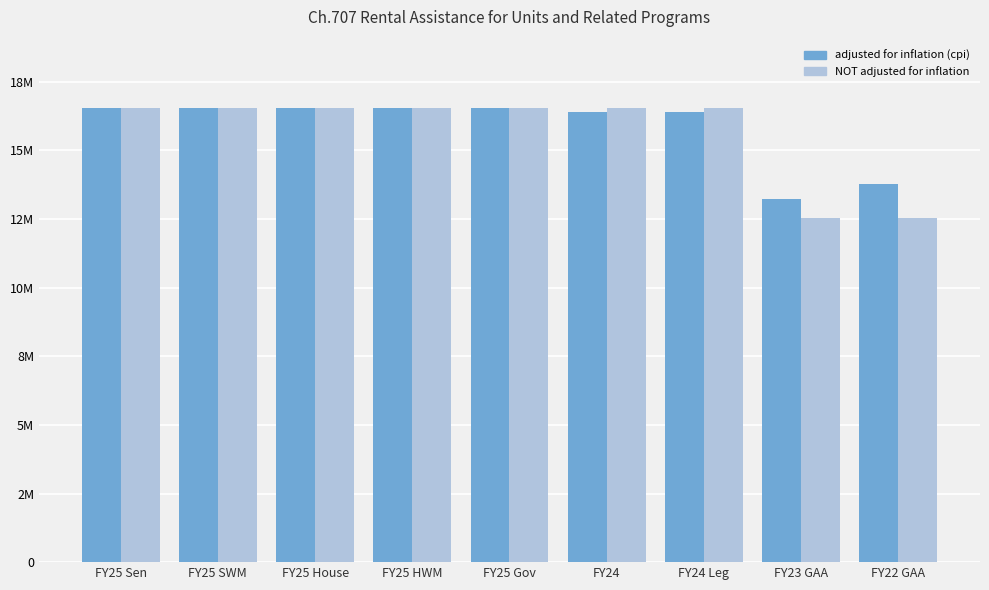

Reading right to left, what are all the values shown in this chart?

adjusted for inflation (cpi): FY22 GAA=13767293	FY23 GAA=13215556	FY24 Leg=16403116	FY24=16403116	FY25 Gov=16548125	FY25 HWM=16548125	FY25 House=16548125	FY25 SWM=16548125	FY25 Sen=16548125
NOT adjusted for inflation: FY22 GAA=12548125	FY23 GAA=12548125	FY24 Leg=16548125	FY24=16548125	FY25 Gov=16548125	FY25 HWM=16548125	FY25 House=16548125	FY25 SWM=16548125	FY25 Sen=16548125